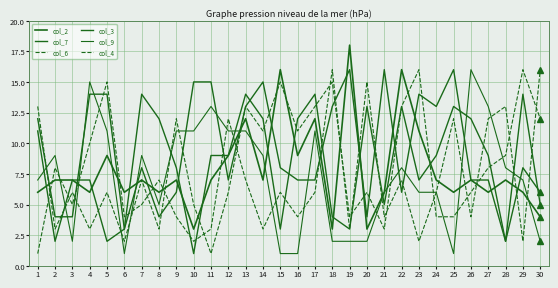

Is the value of col_6 at 16 greater than the value of col_7 at 18?

Yes